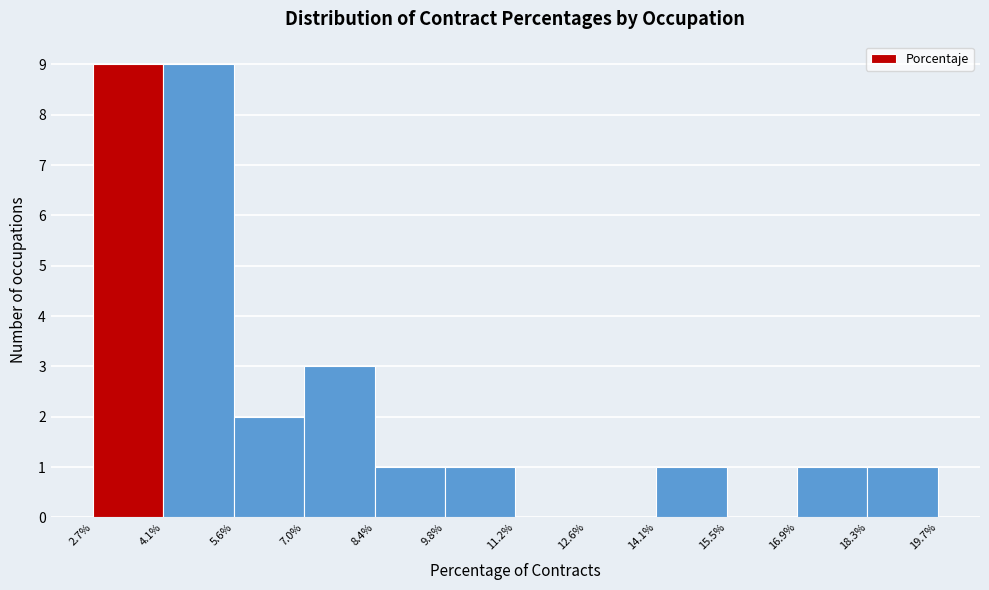

What is the height of the bar covering 7.0% to 8.4% on the x-axis? The values are not printed on the chart, so give them approximately, as read against the axis.

3